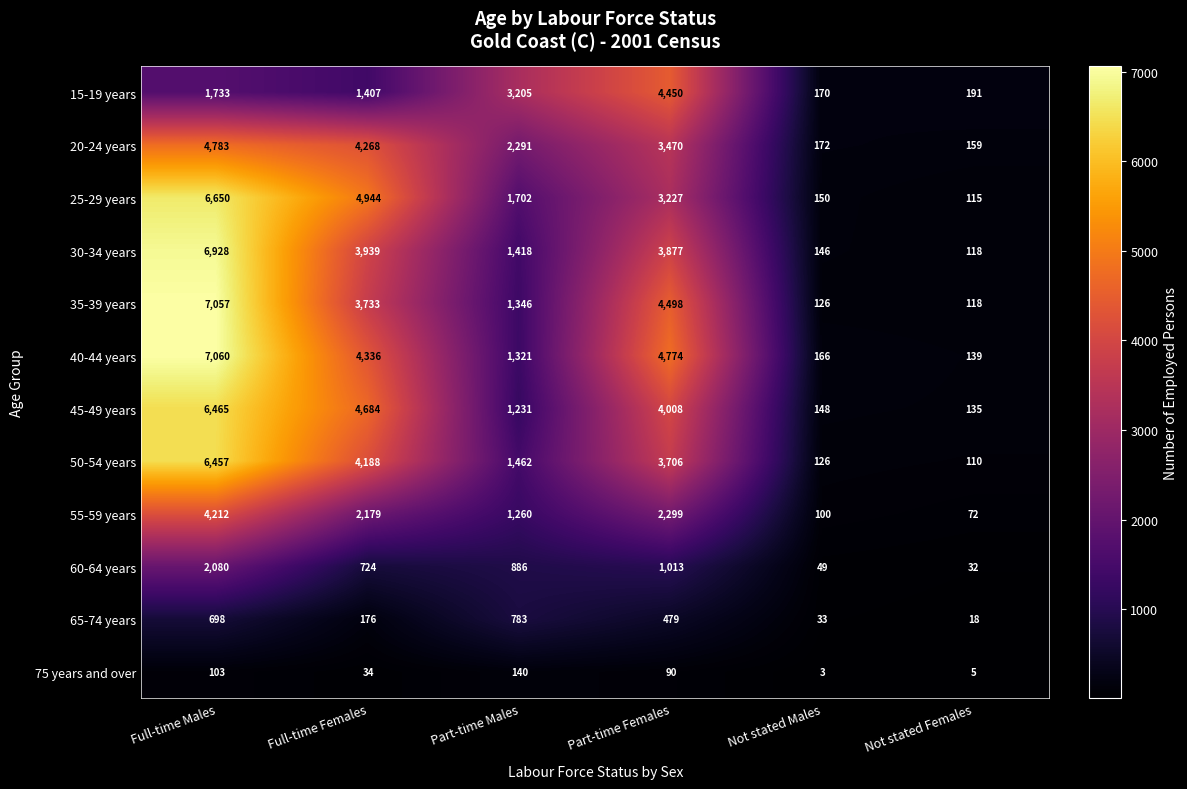

What is the approximate value of 65-74 years at Full-time Males?

698